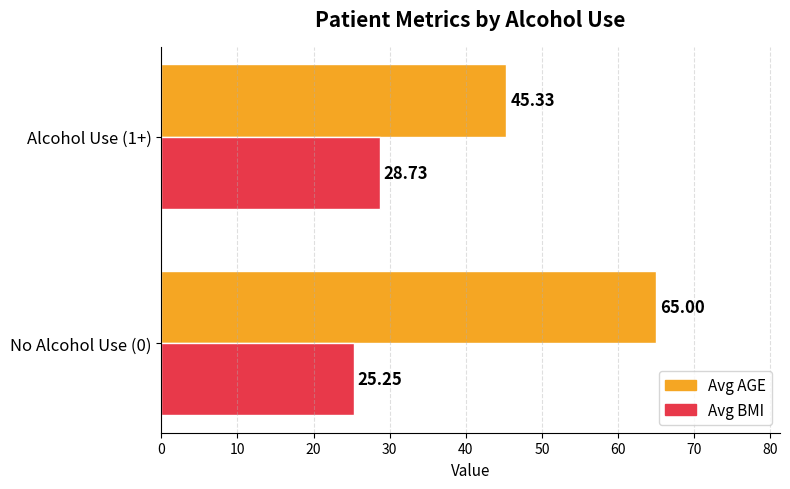

What is the sum of all Avg BMI values?

54.0